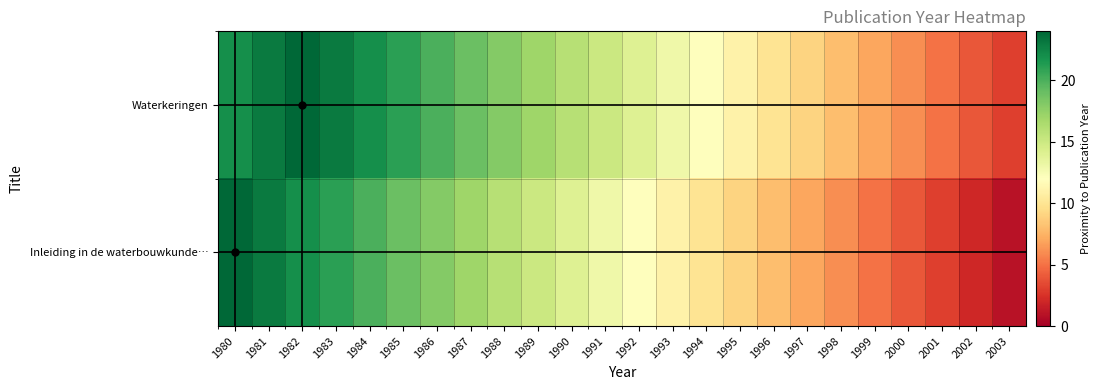

At how many categories does at least one series exceed 16?

10